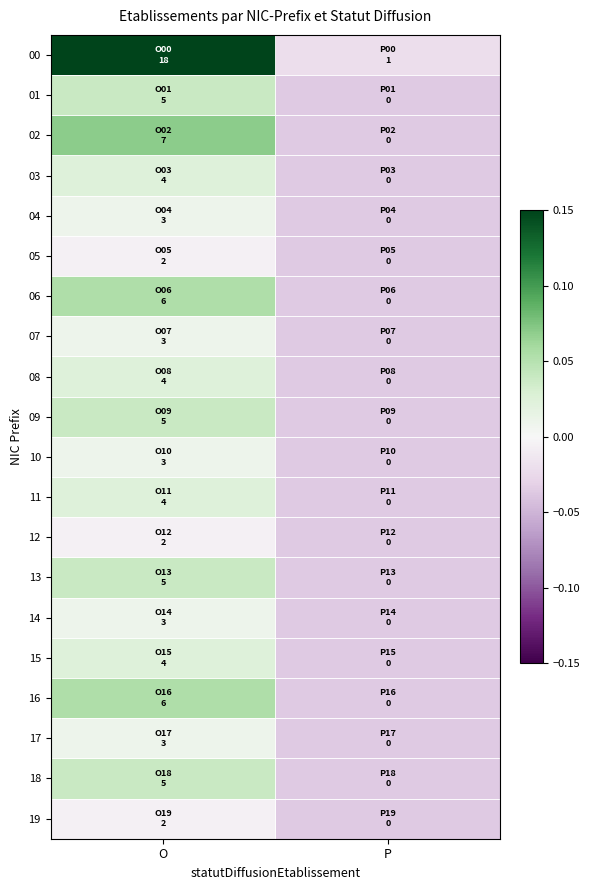

Reading right to left, list all the values displayed in this chart.

00: P=-0.0	O=0.2
01: P=-0.0	O=0.0
02: P=-0.0	O=0.1
03: P=-0.0	O=0.0
04: P=-0.0	O=0.0
05: P=-0.0	O=-0.0
06: P=-0.0	O=0.1
07: P=-0.0	O=0.0
08: P=-0.0	O=0.0
09: P=-0.0	O=0.0
10: P=-0.0	O=0.0
11: P=-0.0	O=0.0
12: P=-0.0	O=-0.0
13: P=-0.0	O=0.0
14: P=-0.0	O=0.0
15: P=-0.0	O=0.0
16: P=-0.0	O=0.1
17: P=-0.0	O=0.0
18: P=-0.0	O=0.0
19: P=-0.0	O=-0.0